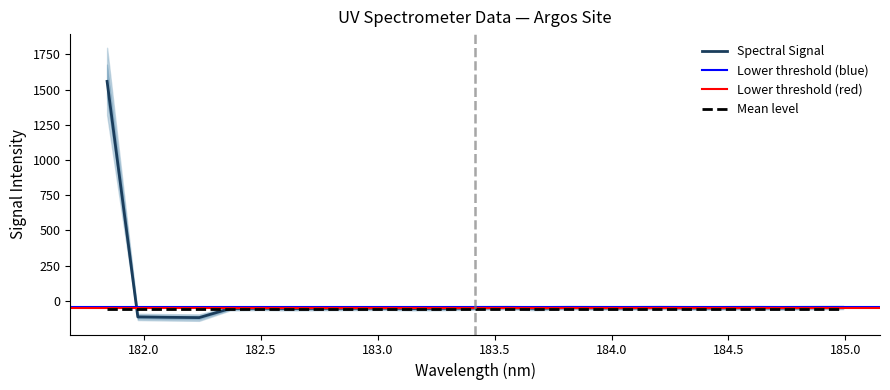

What is the difference between the maximum and minimum values?

1678.2